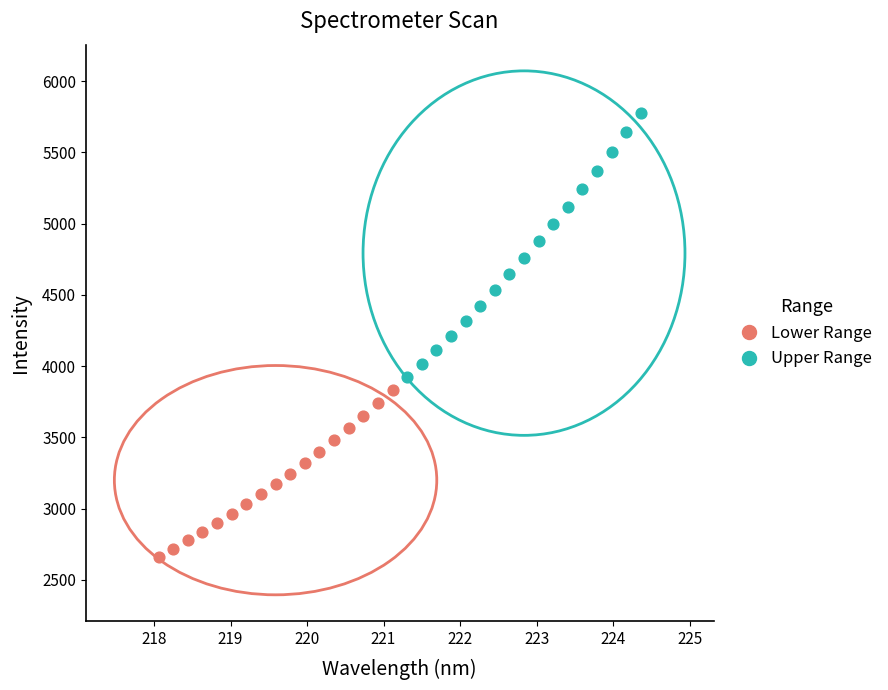

Which series has the largest Y range (max minus min)?

Upper Range